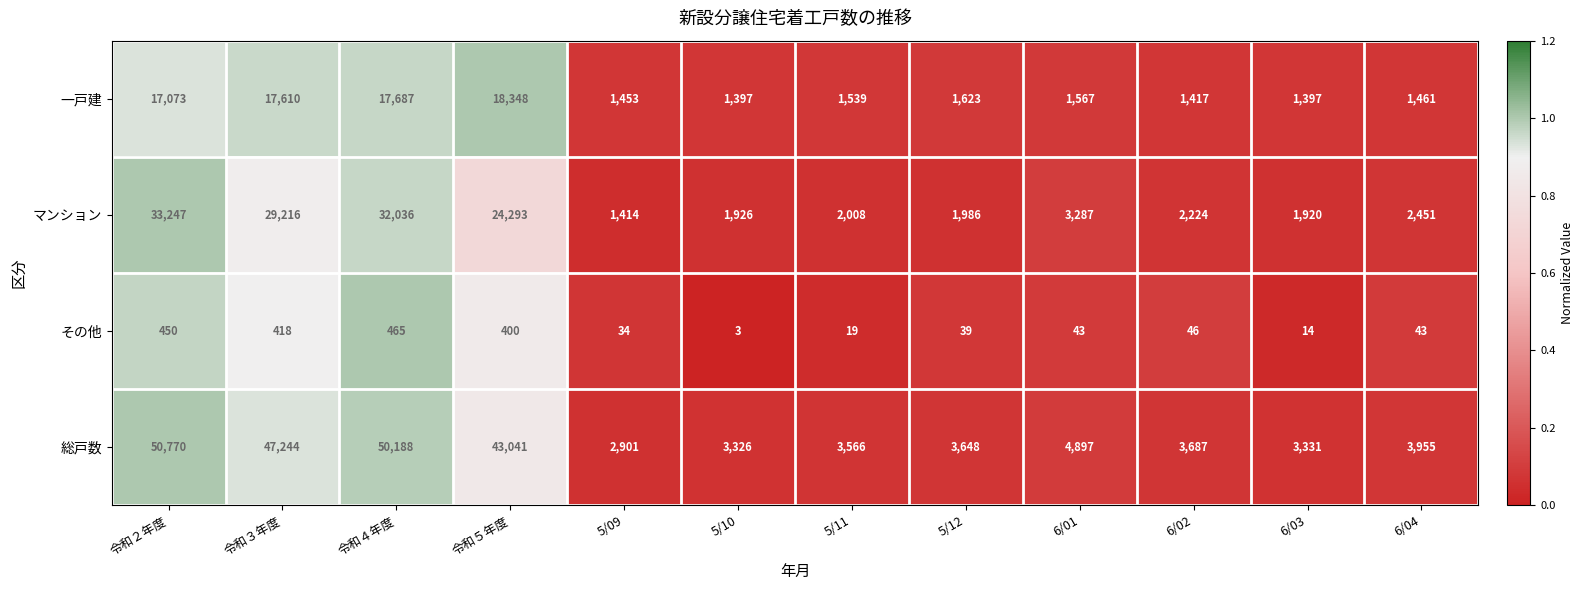

What is the difference between the その他 values at 6/01 and 令和３年度?

375